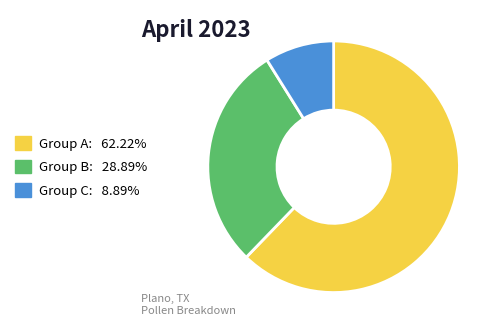

Combined, do Group C: 8.89% and Group B: 28.89% account for over 50%?

No